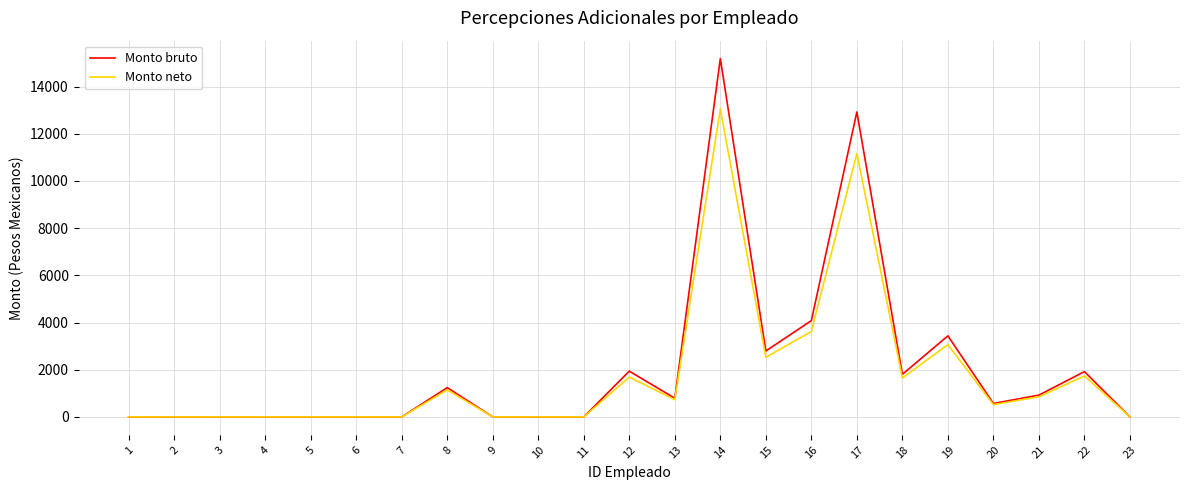

The value of Monto bruto at 6 is 0.0. True or false?

True